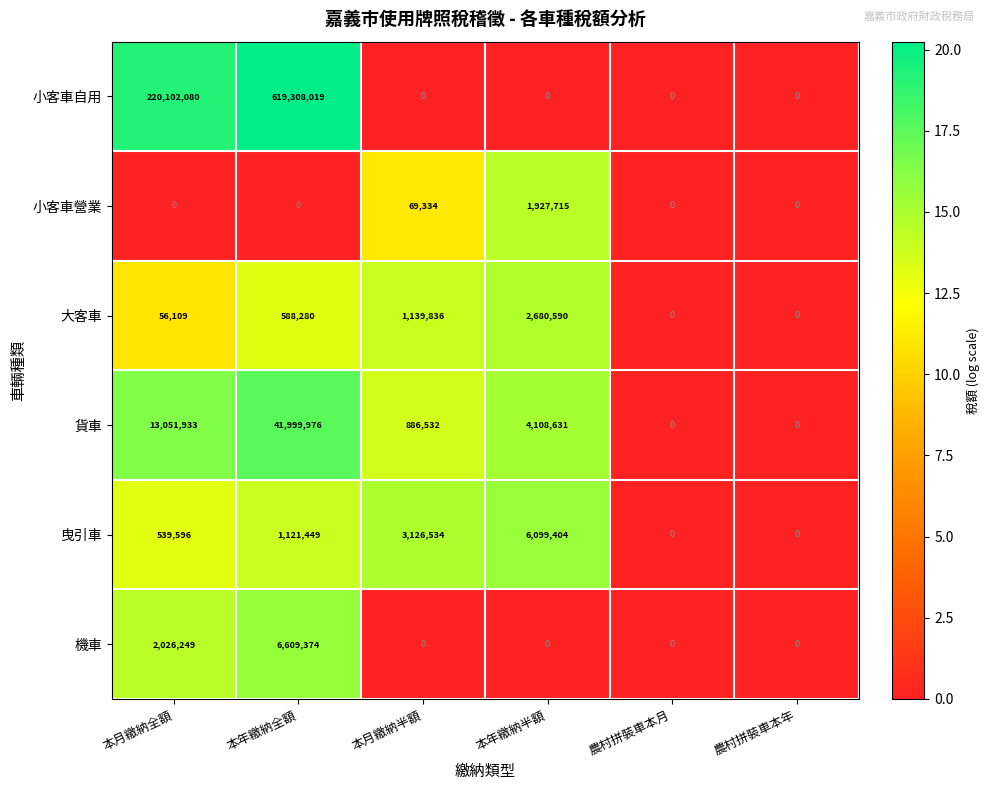

What is the sum of the 曳引車 values at 本年繳納全額 and 本年繳納半額?

7220853